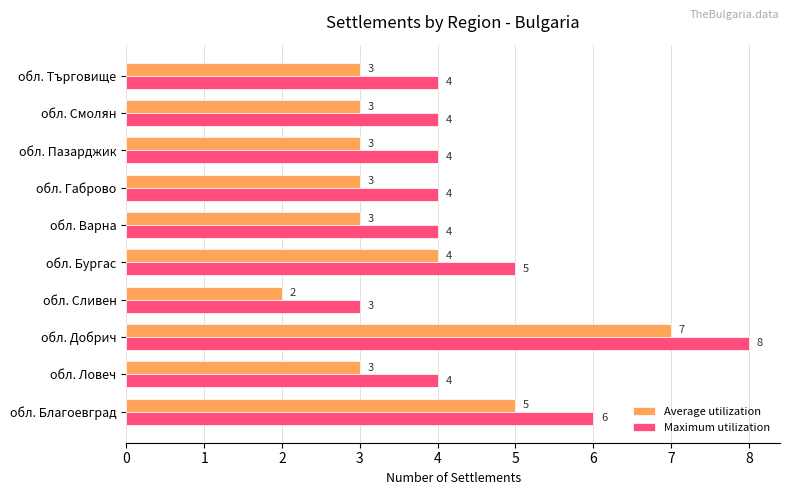

At which category is the sum across all series the highest?

обл. Добрич